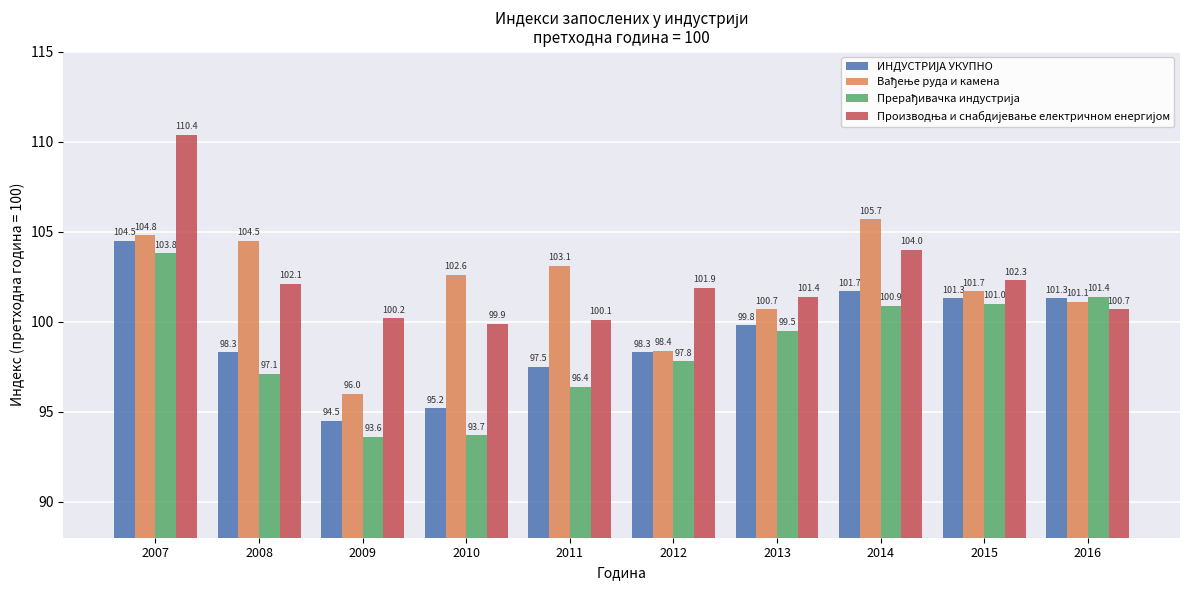

What is the greatest value displayed?

110.4